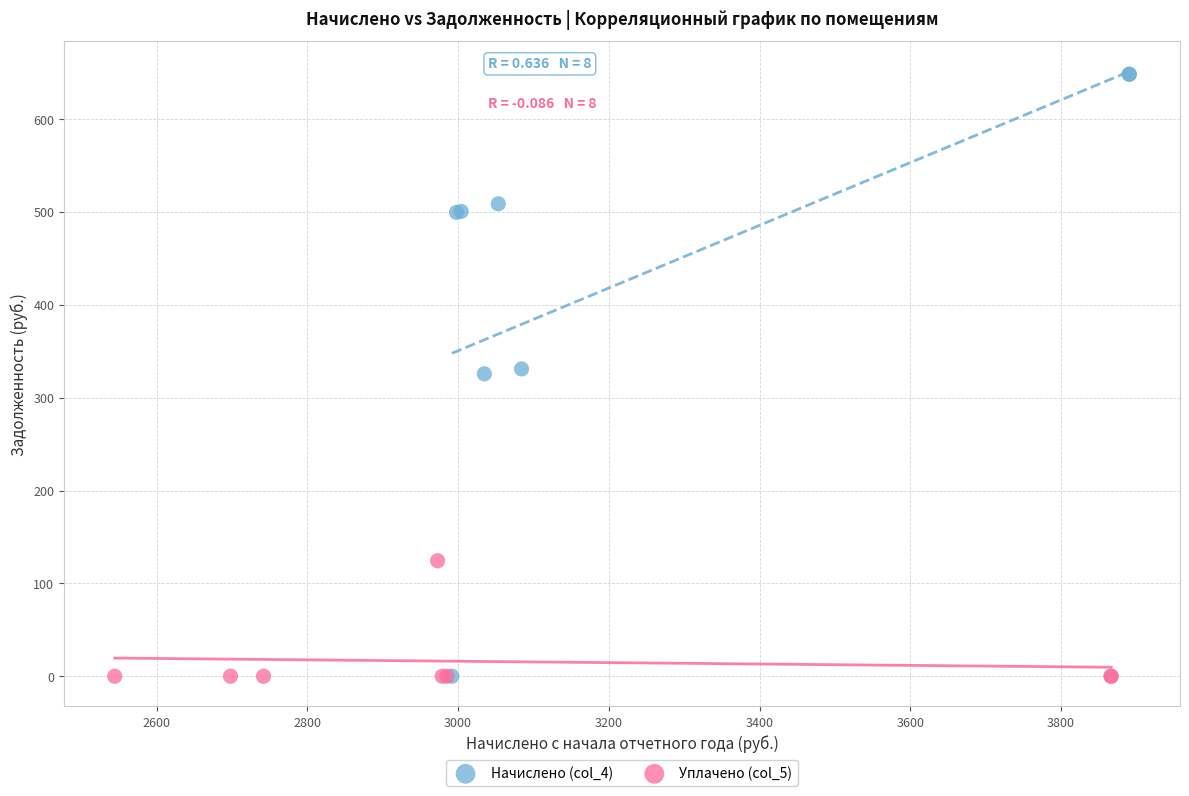

Which series reaches the maximum Y coordinate?

Начислено (col_4)